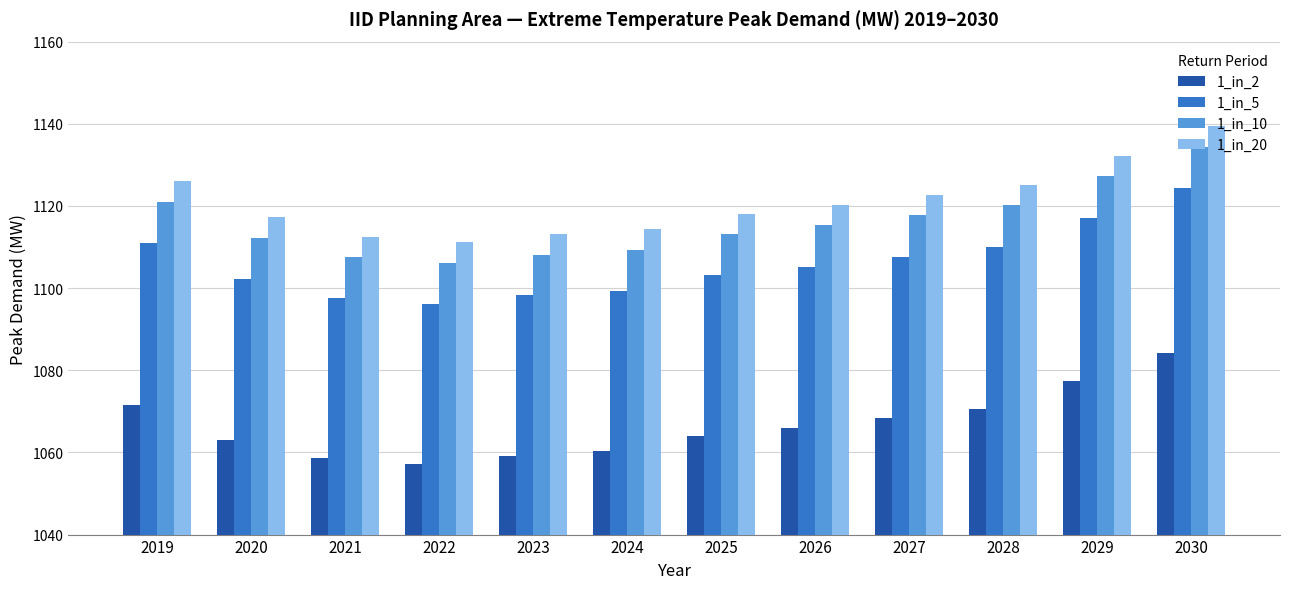

The value of 1_in_20 at 2027 is 383.4. True or false?

False